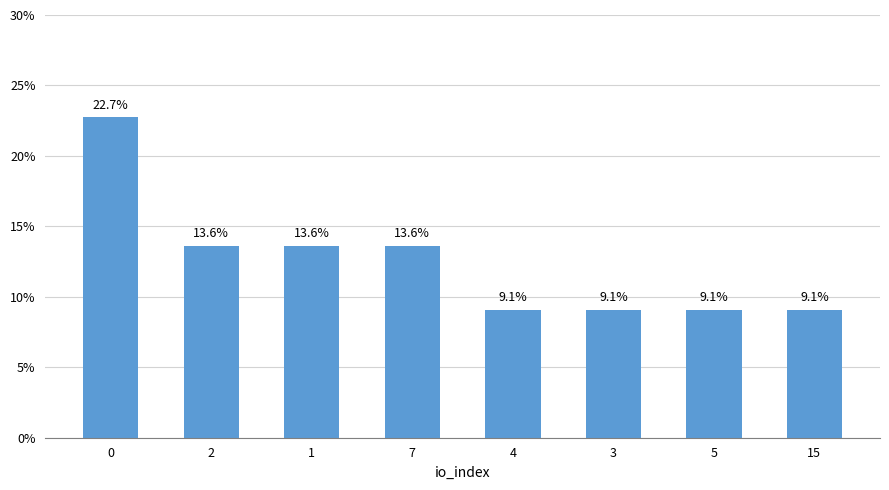

The value at 3 is 9.1. True or false?

True